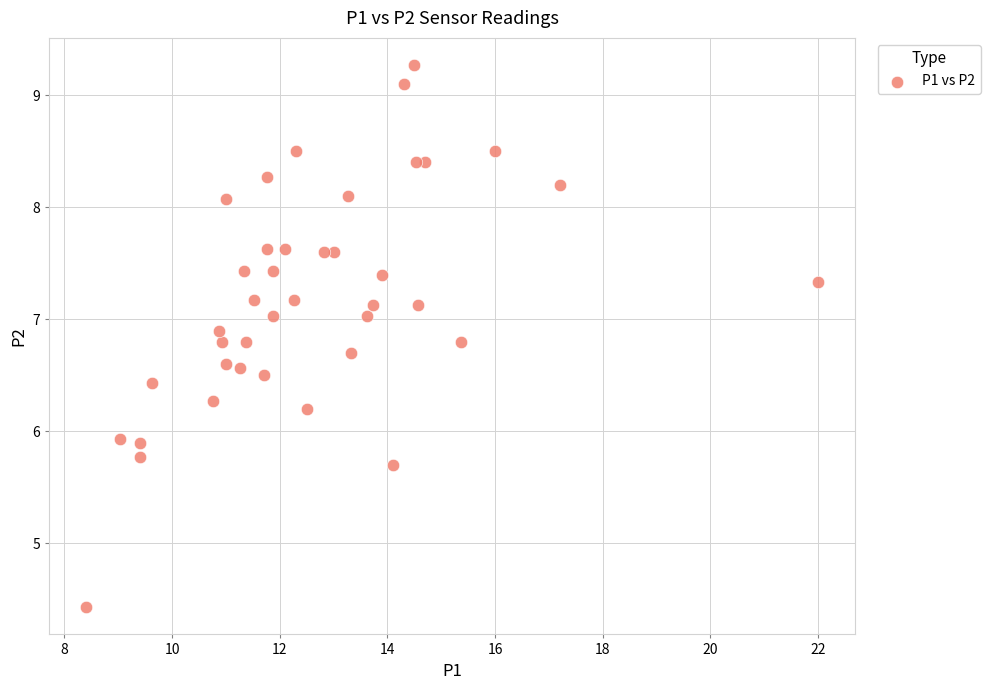

What is the range of Y values (max minus min)?

4.8